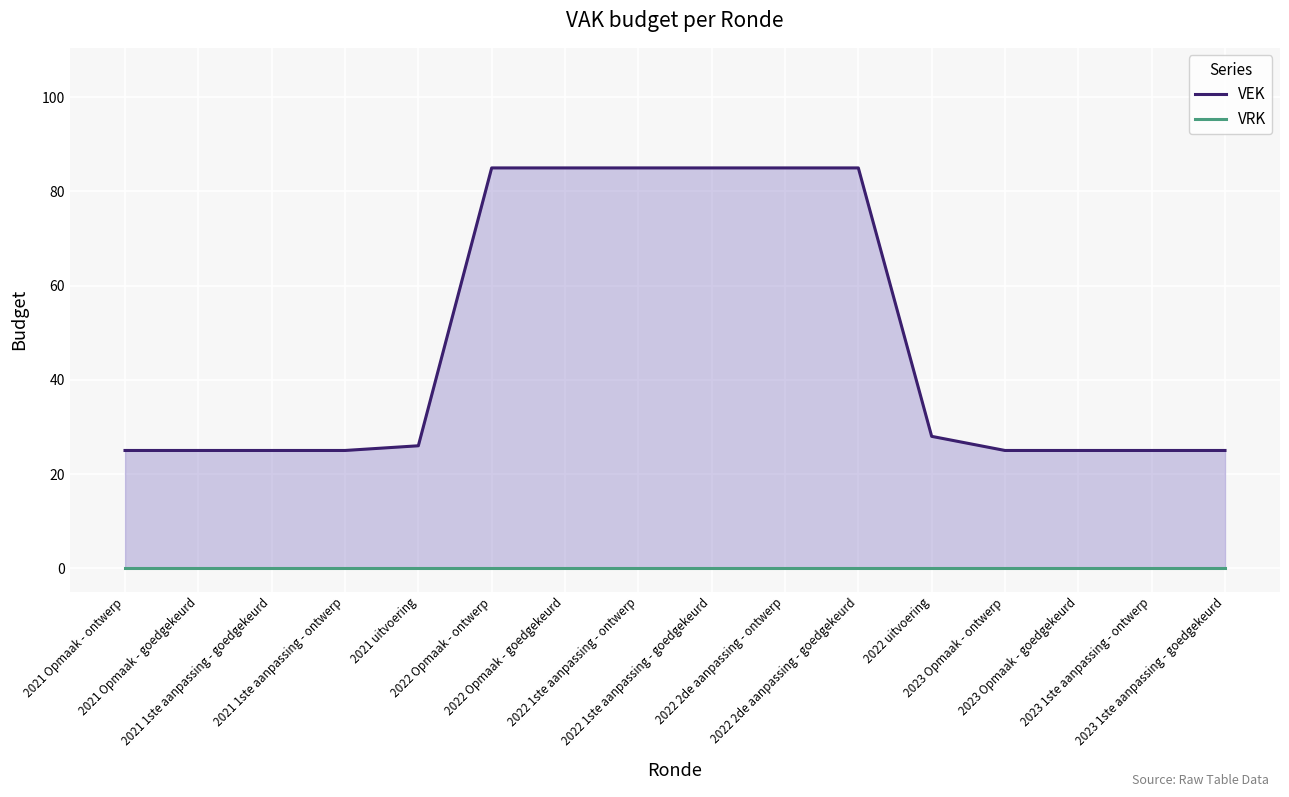

True or false: VEK has a value of 25 at 2023 Opmaak - ontwerp.

True